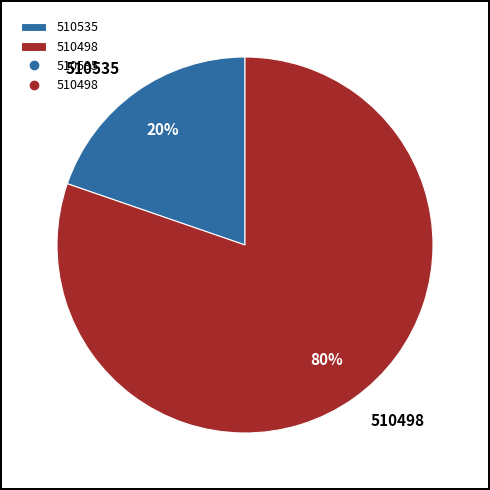

What is the smallest slice in the pie chart?

510535